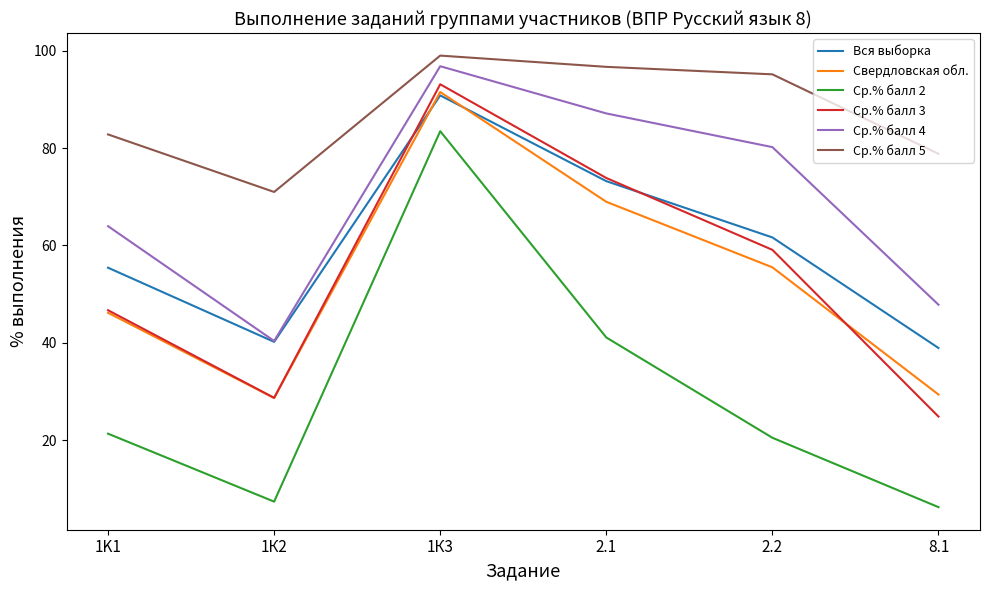

How many lines are shown in the chart?

6